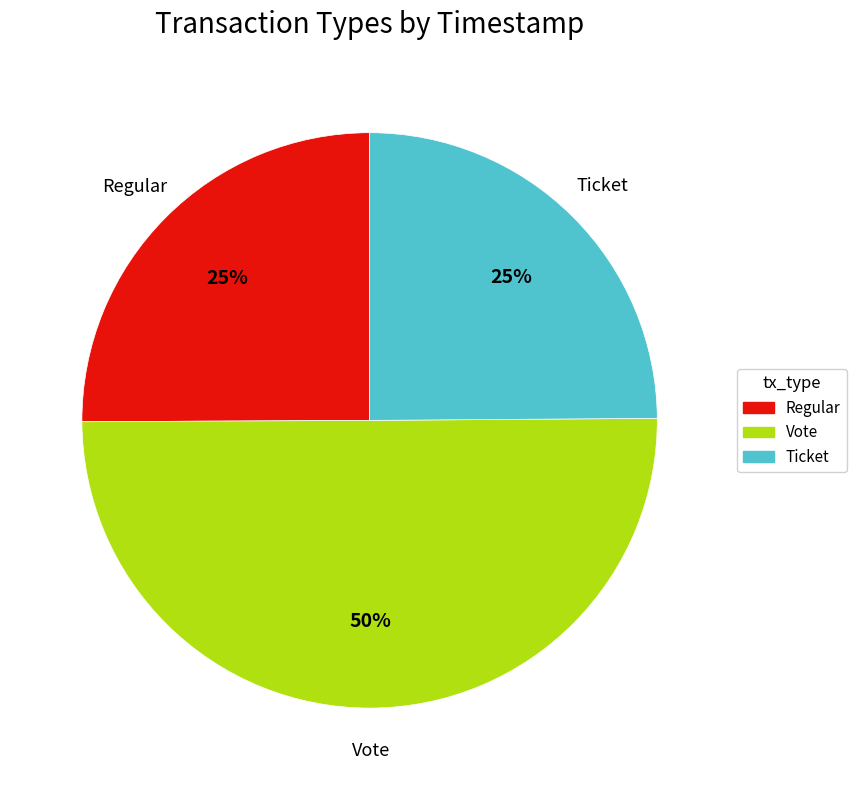

What is the largest slice in the pie chart?

Vote